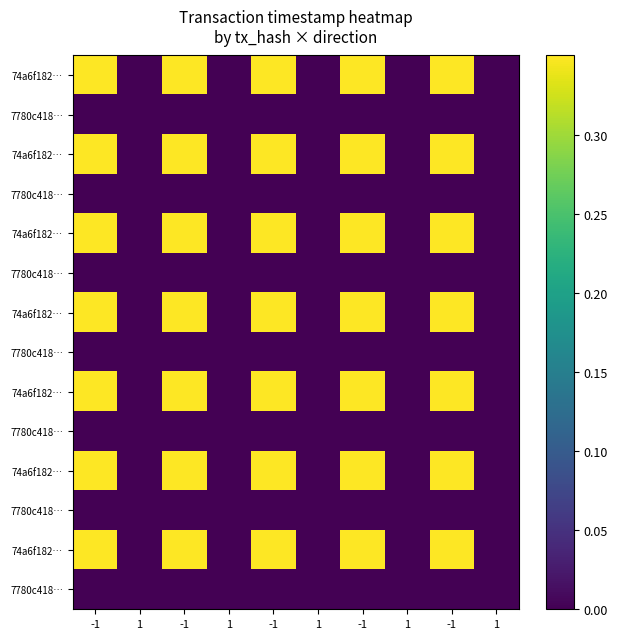

How many categories are shown in the chart?

10